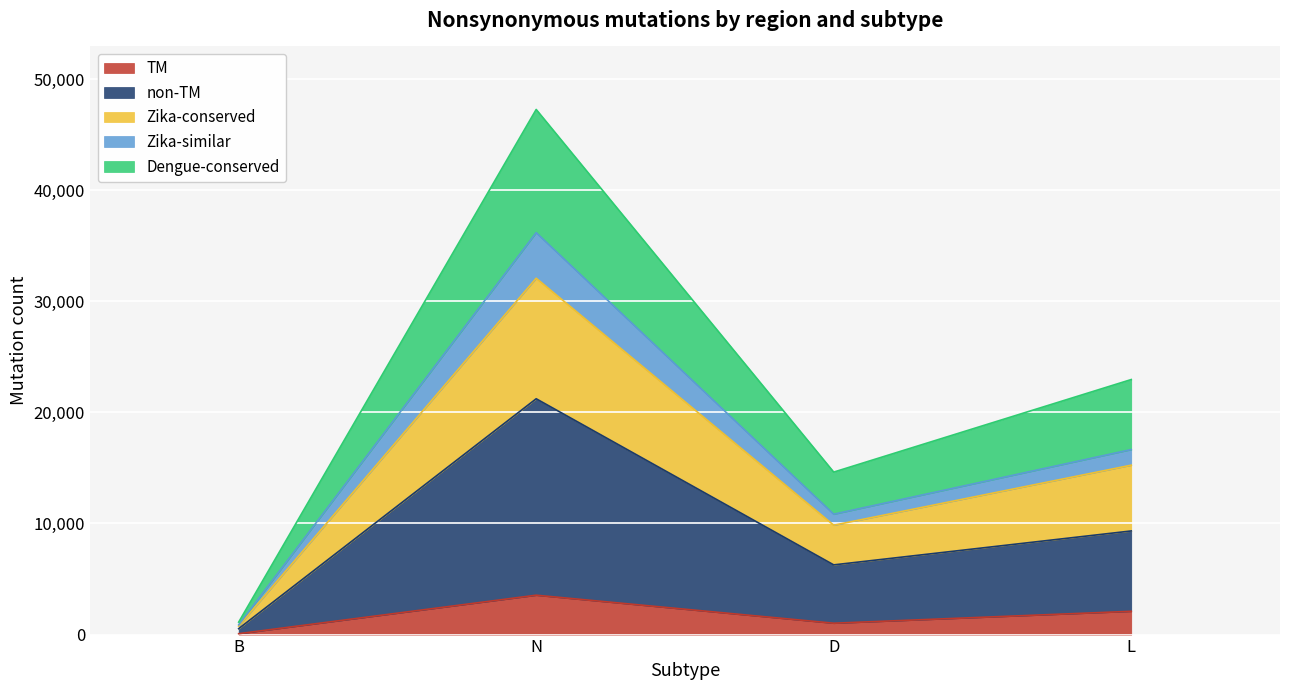

Count the non-TM values in the range 6273 to 21222.

3